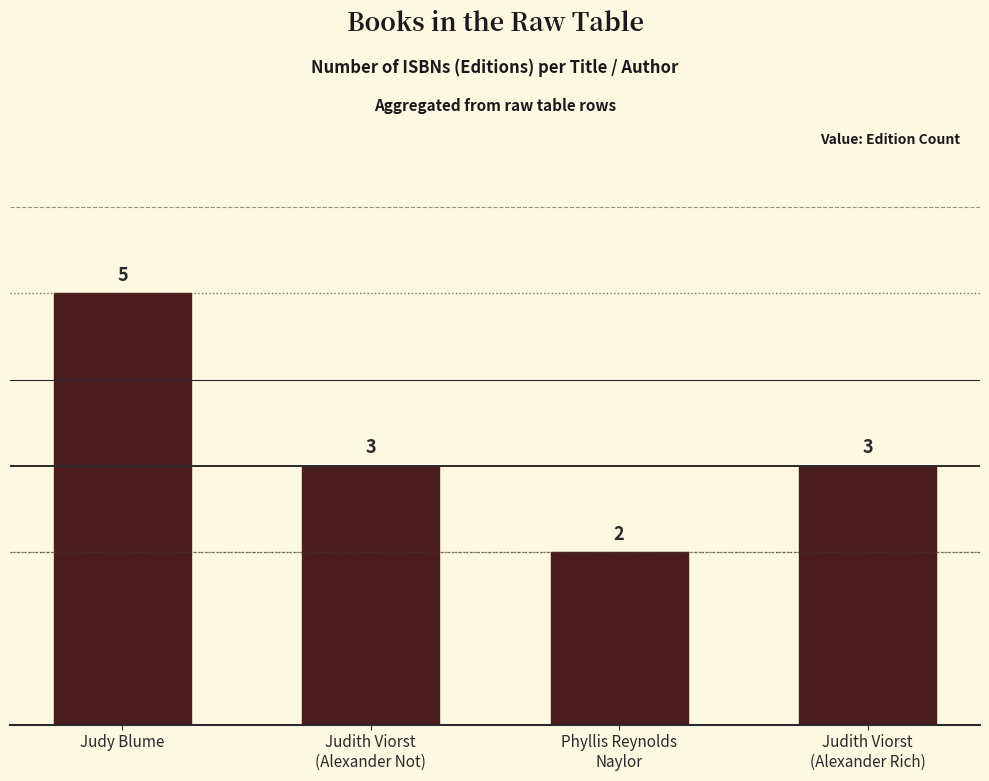

The chart shows a value of 5 at Judy Blume. True or false?

True